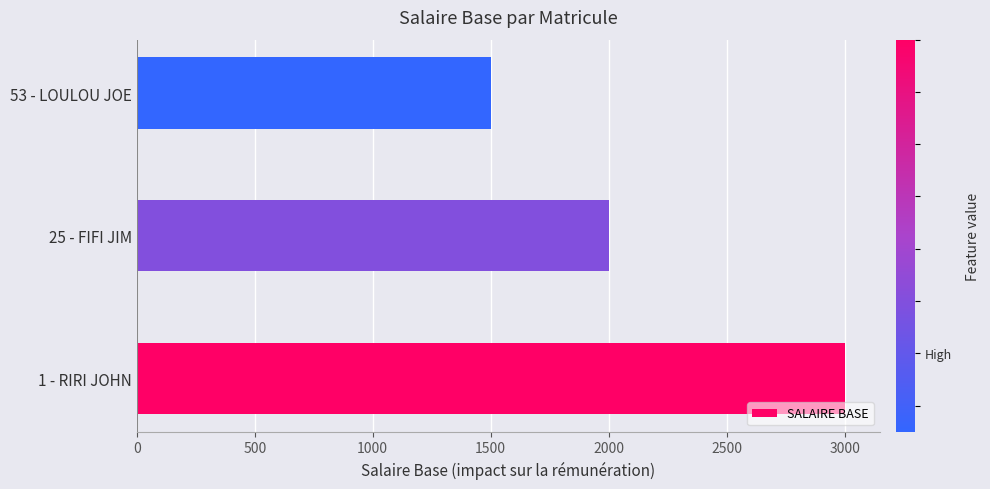

How many values are below 2000?

1